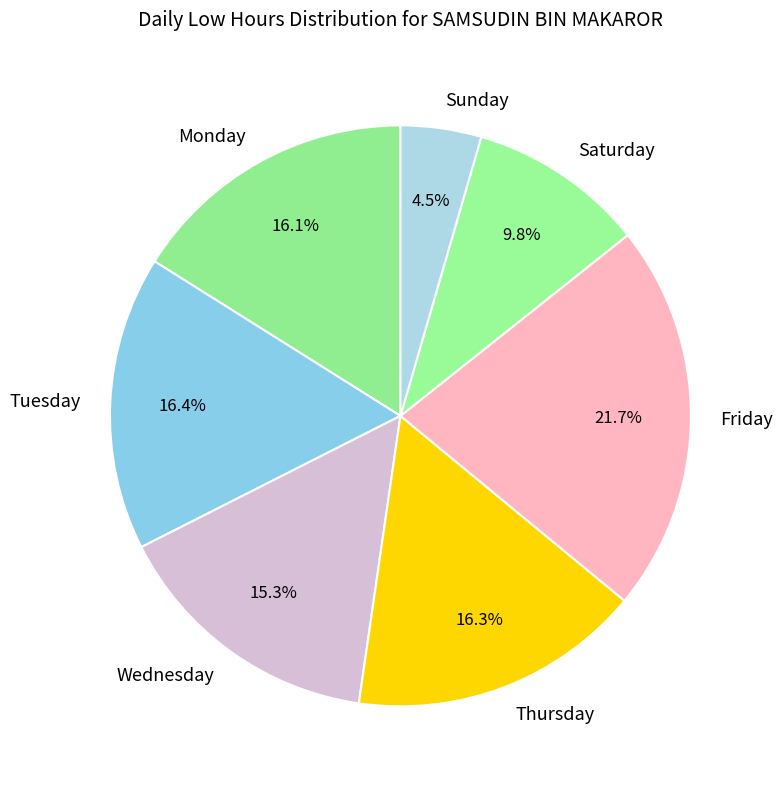

Does any single category account for the majority?

No